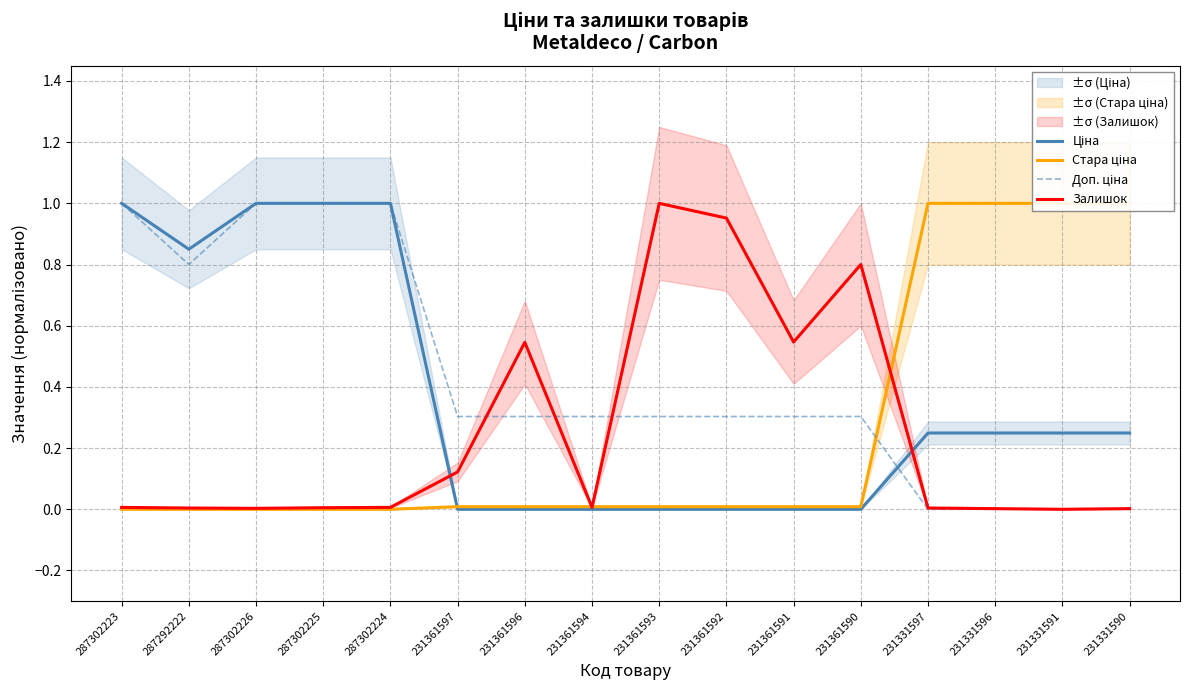

How many interior local valleys does the Залишок series have?

4